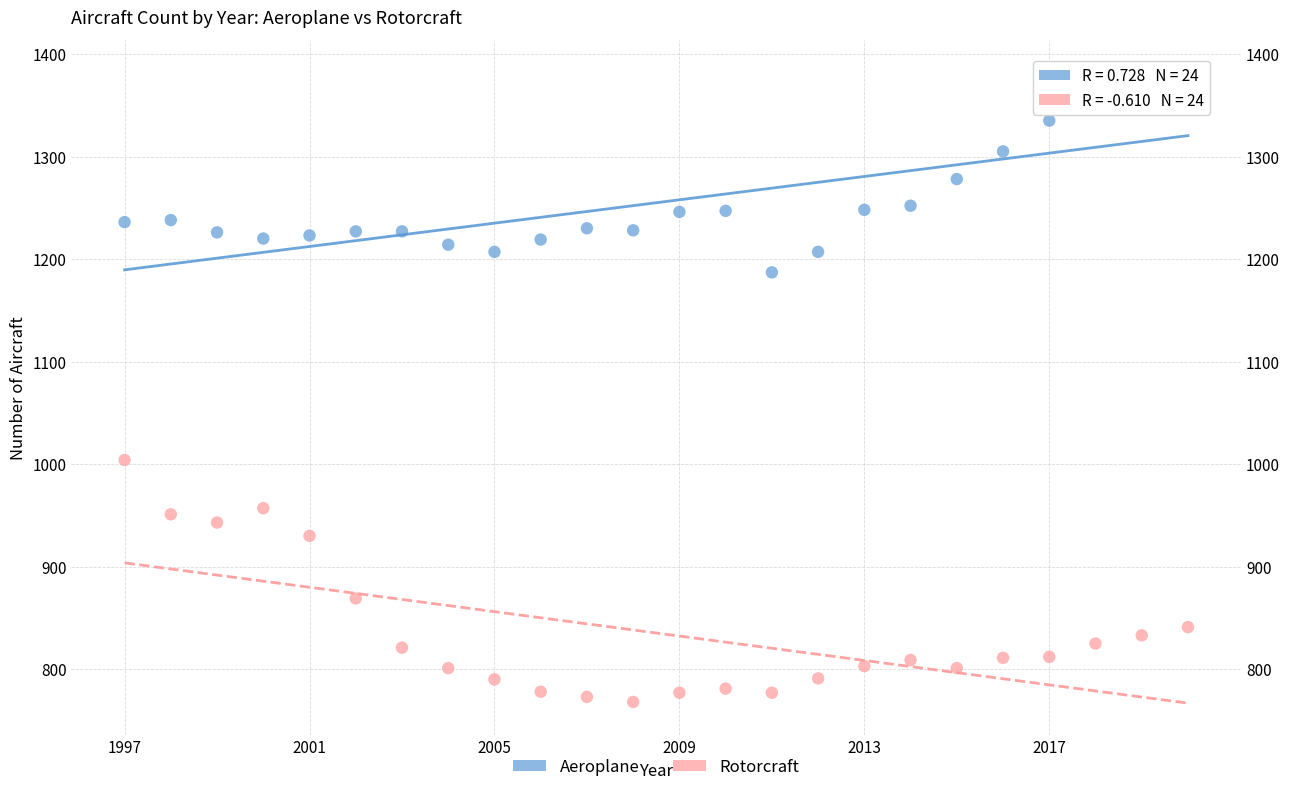

Which series has the widest spread of Y values?

Rotorcraft